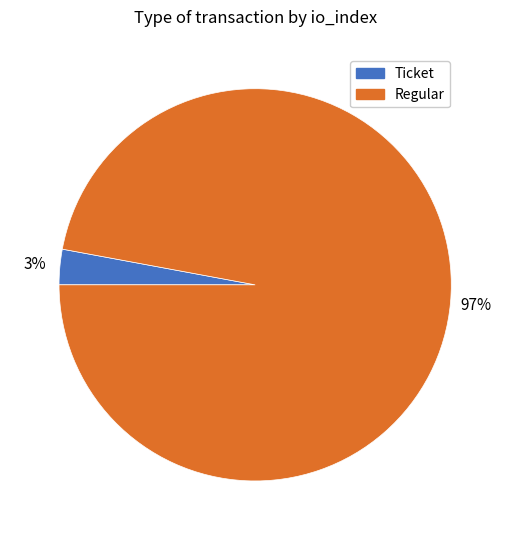

What is the majority slice?

Regular